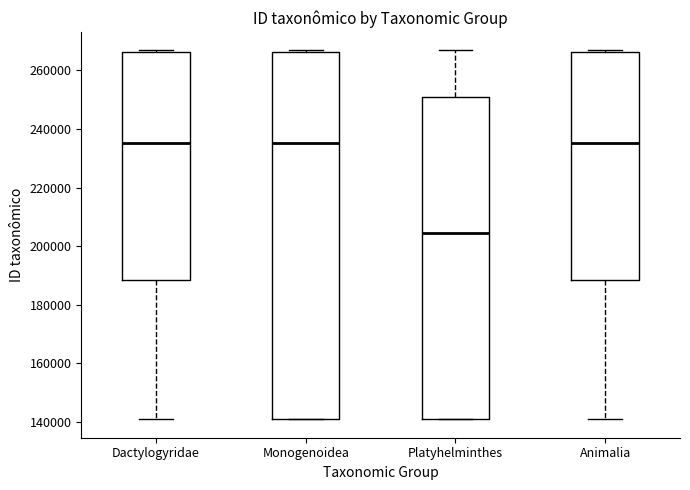

Comparing the boxes themselves (not the whiskers), which one is the tallest?

Monogenoidea